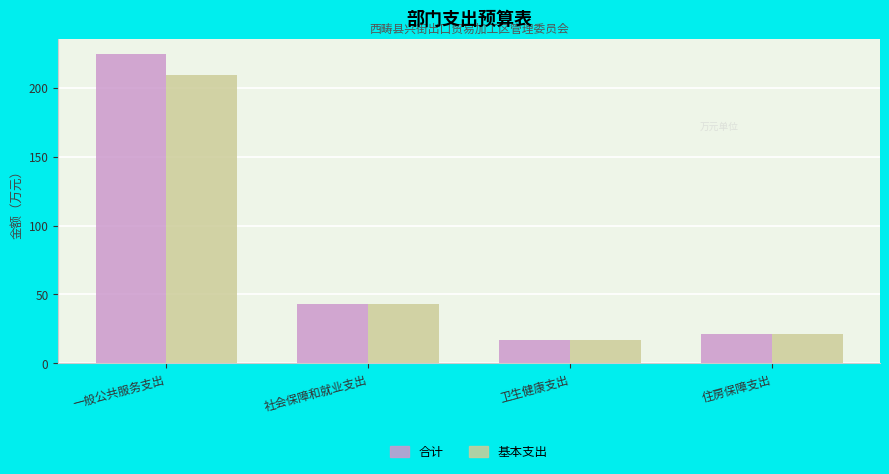

How many groups of bars are there?

4